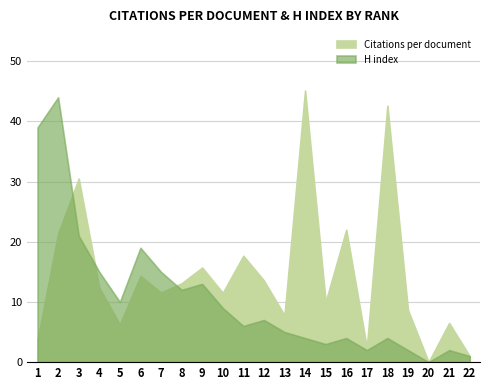

Does the chart have visible grid lines?

Yes